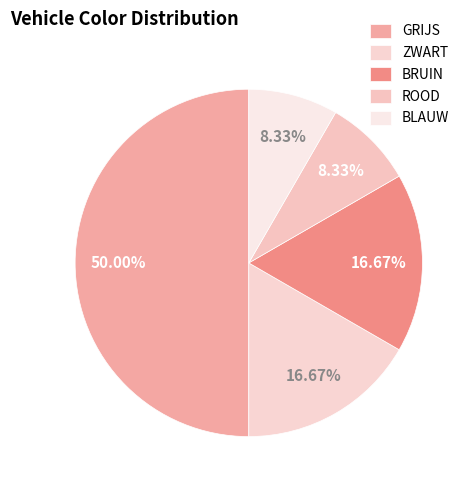

What is the largest slice in the pie chart?

GRIJS